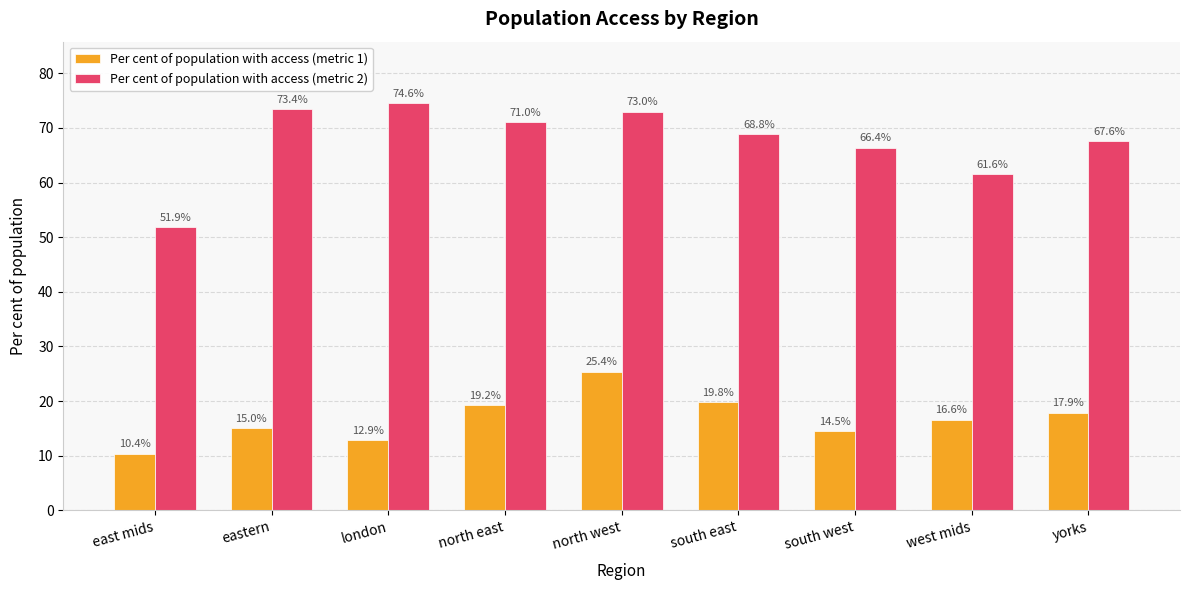

At which label does Per cent of population with access (metric 2) first exceed 68?

eastern